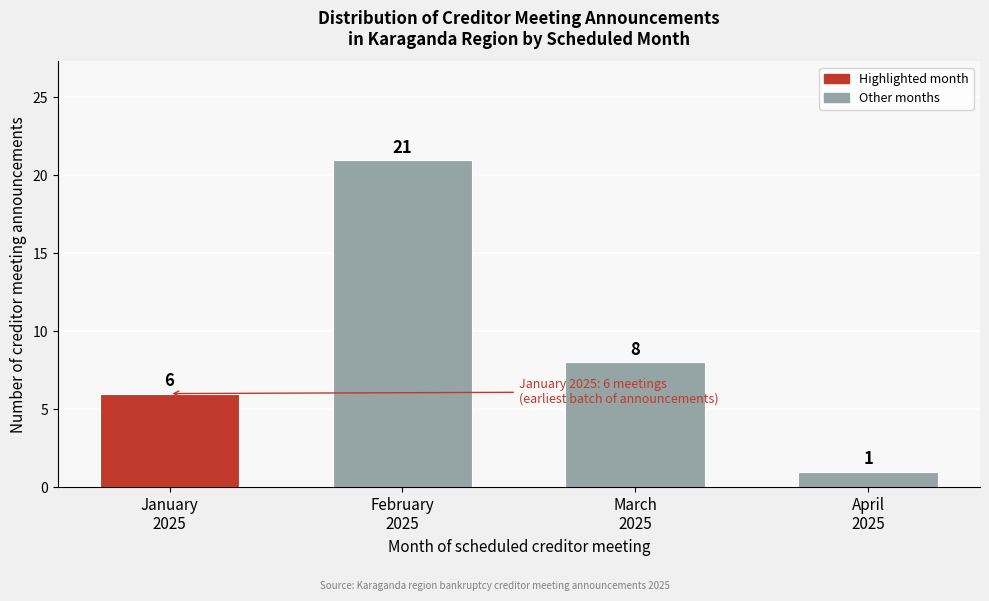

Reading left to right, extract all data points from this chart.

6	21	8	1